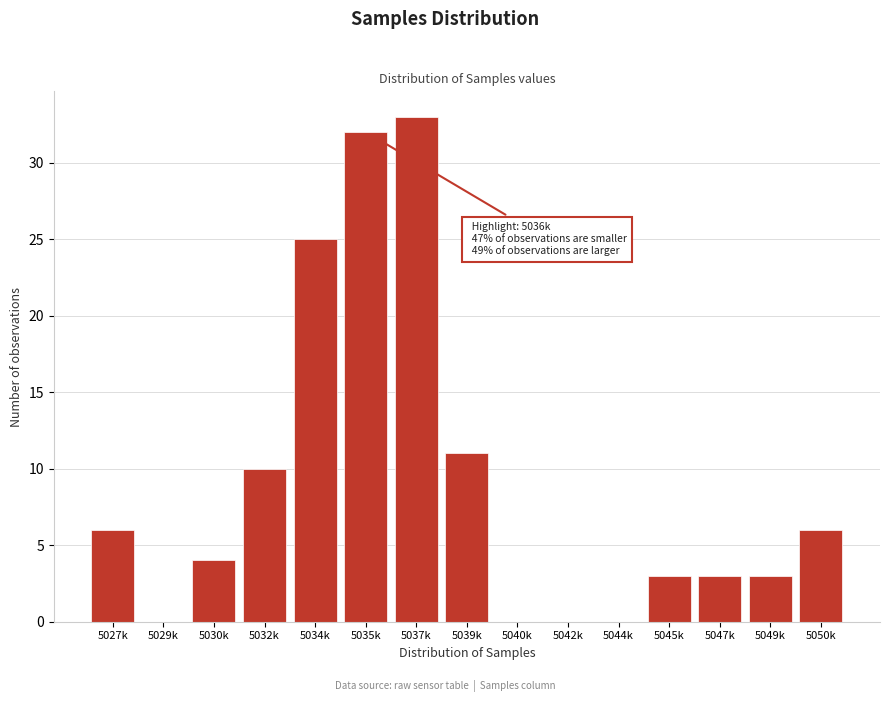

Reading left to right, what are all the values shown in this chart?

5027k=6	5029k=0	5030k=4	5032k=10	5034k=25	5035k=32	5037k=33	5039k=11	5040k=0	5042k=0	5044k=0	5045k=3	5047k=3	5049k=3	5050k=6